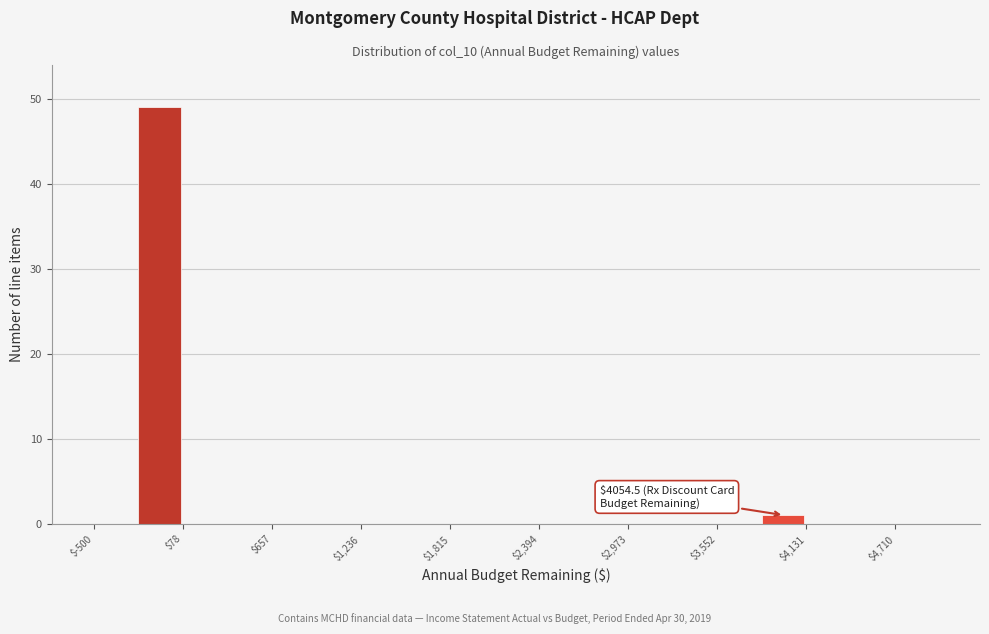

Around what value on the x-axis is the tallest bar? Give the approximate position of its centre, as read against the axis.

-100